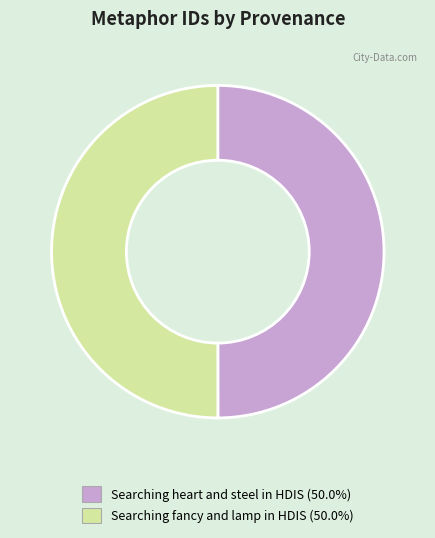

Combined, do Searching heart and steel in HDIS (50.0%) and Searching fancy and lamp in HDIS (50.0%) account for over 50%?

Yes